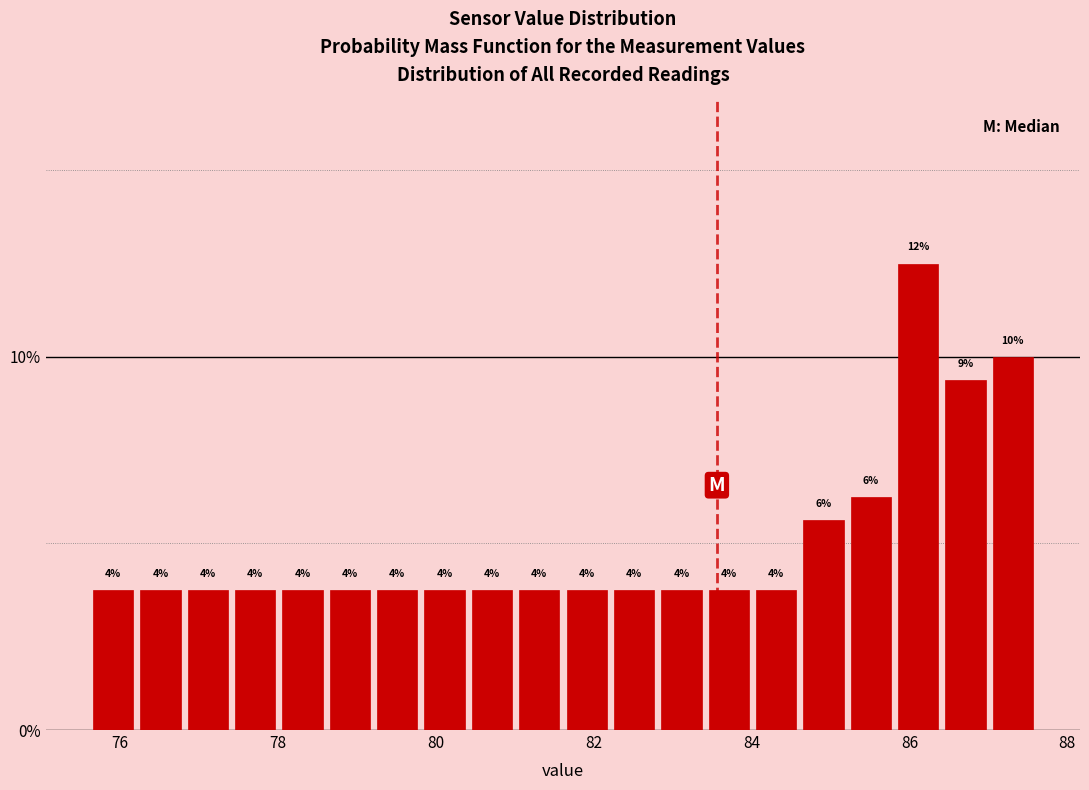

Read against the x-axis, roughly where is the centre of the tallest bar?

86.2